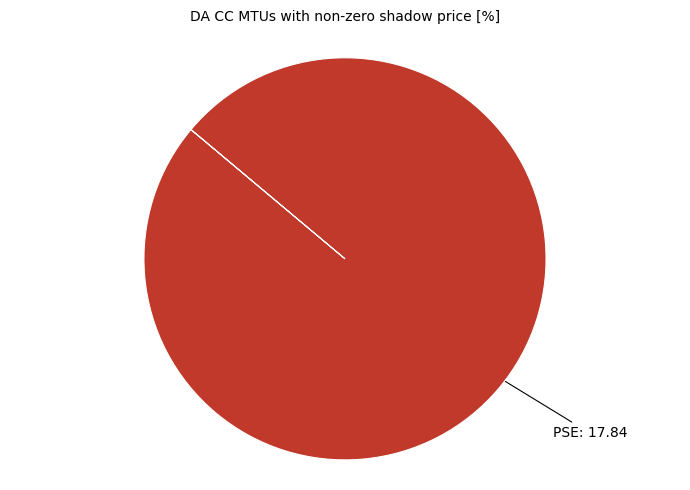

Is there a majority slice in this chart?

Yes